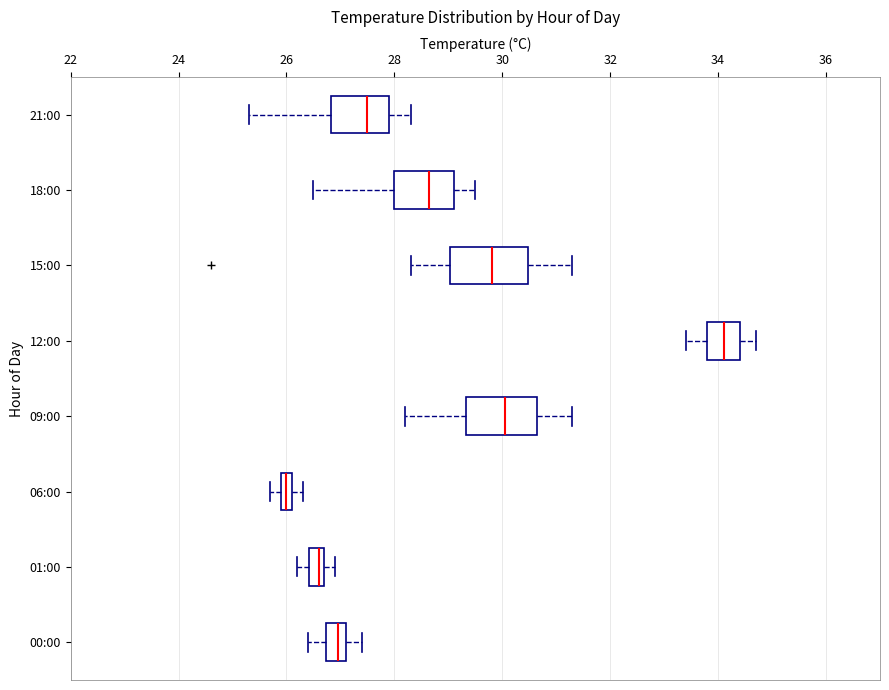

Where is the right edge of the box for 12:00 on the x-axis? The values are not printed on the chart, so give them approximately, as read against the axis.

34.4